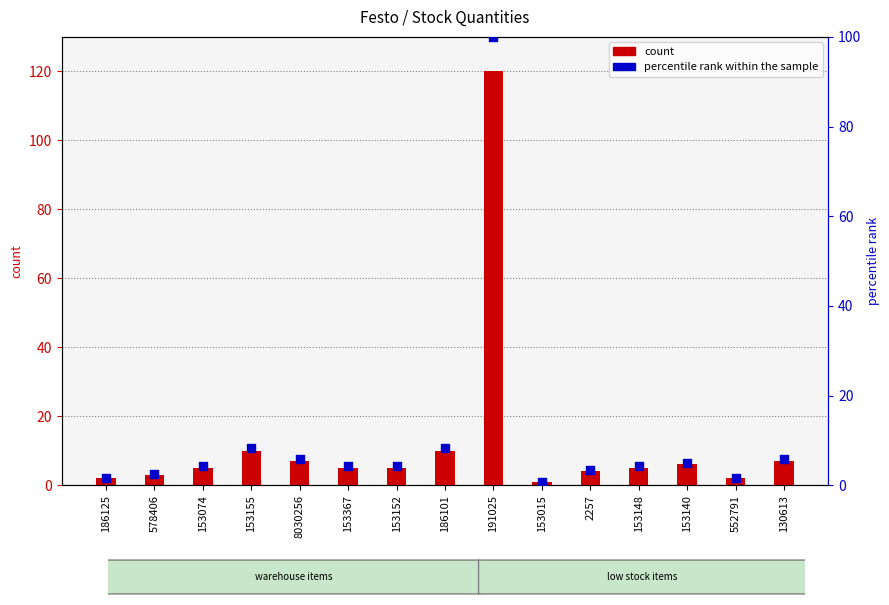

Which series reaches the maximum Y coordinate?

count